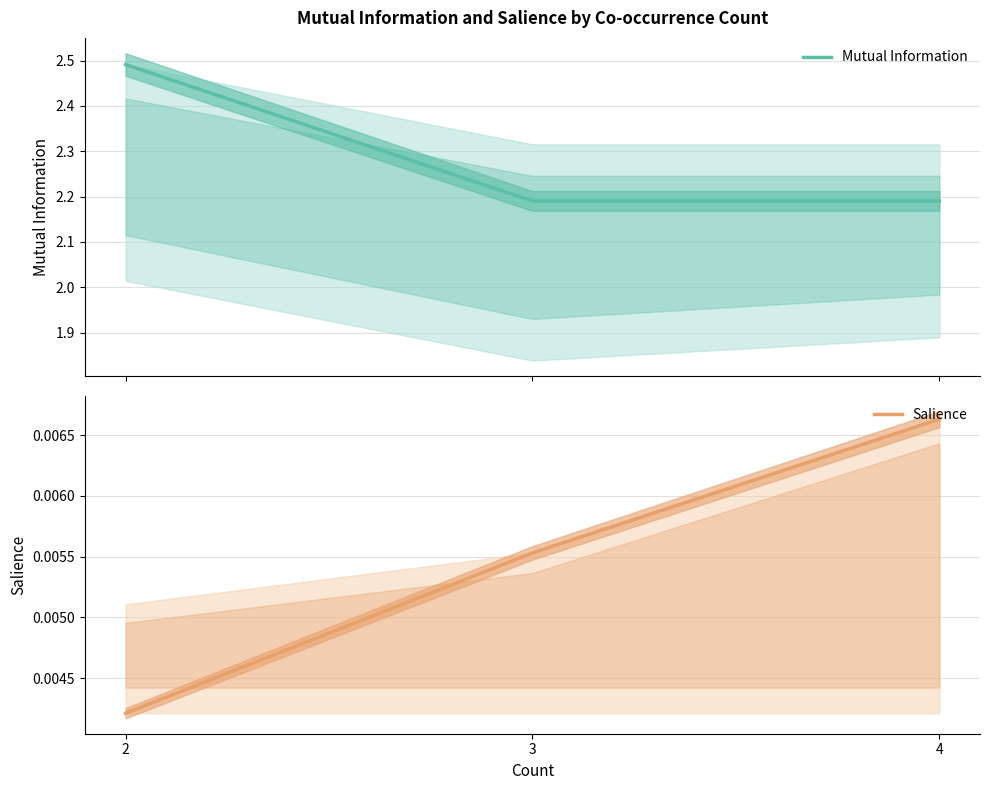

What is the total value across all series at 3?

2.2